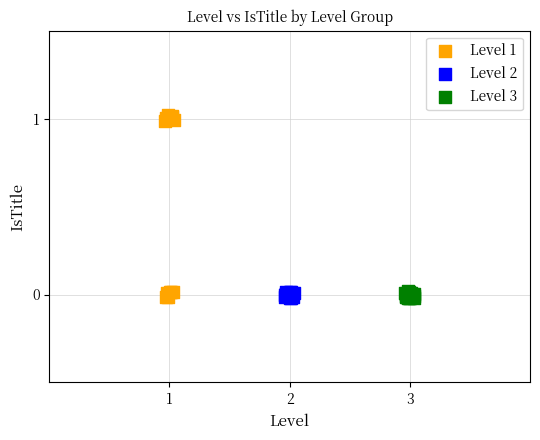

Which series reaches the maximum Y coordinate?

Level 1